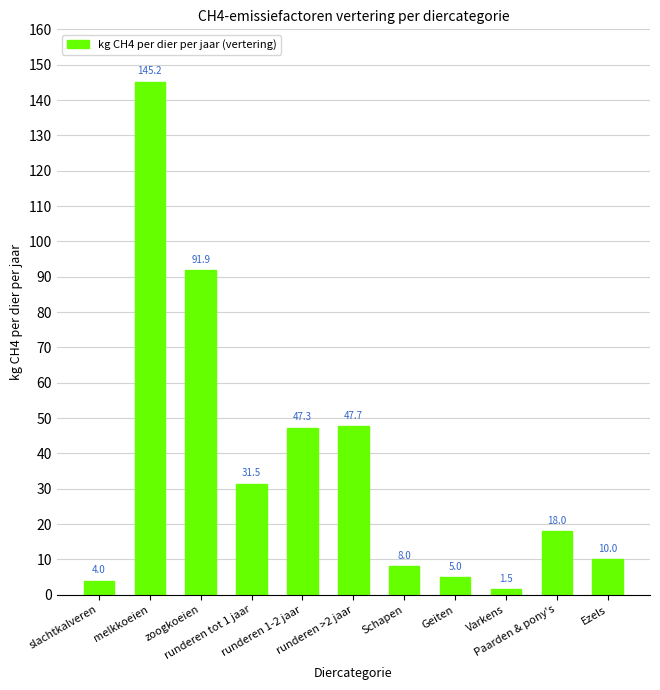

Rank the categories by value from lowest to highest.

Varkens, slachtkalveren, Geiten, Schapen, Ezels, Paarden & pony's, runderen tot 1 jaar, runderen 1-2 jaar, runderen >2 jaar, zoogkoeien, melkkoeien